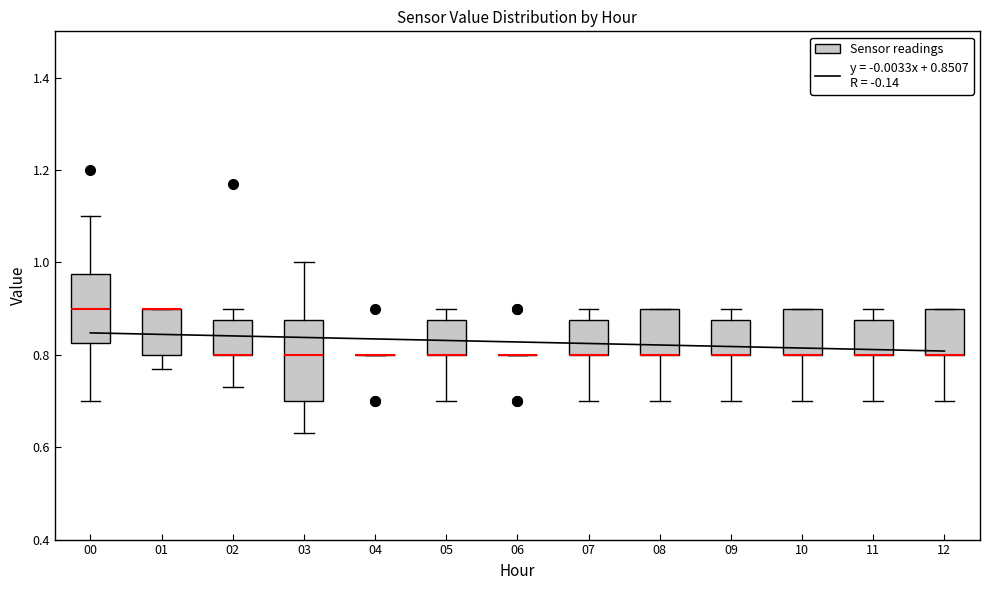

Where is the upper edge of the box at x = 08 on the y-axis? The values are not printed on the chart, so give them approximately, as read against the axis.

0.90